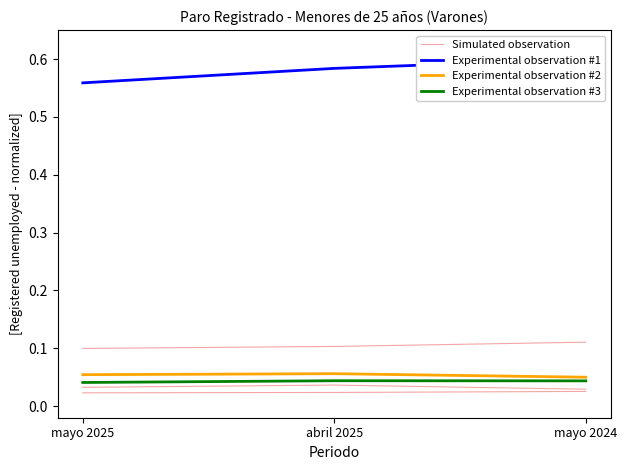

What is the spread (max minus min) of values at abril 2025?

0.6